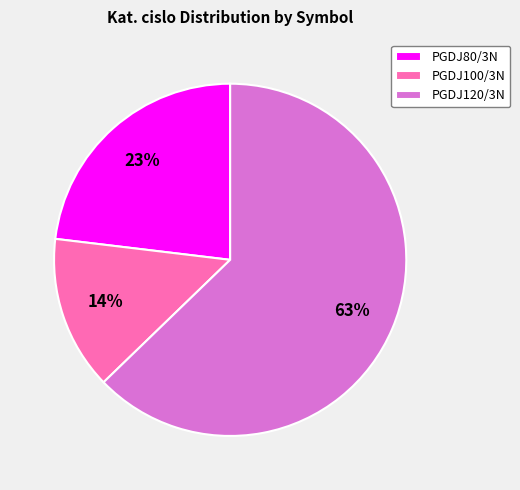

What percentage is the PGDJ80/3N slice, to the nearest percent?

23%